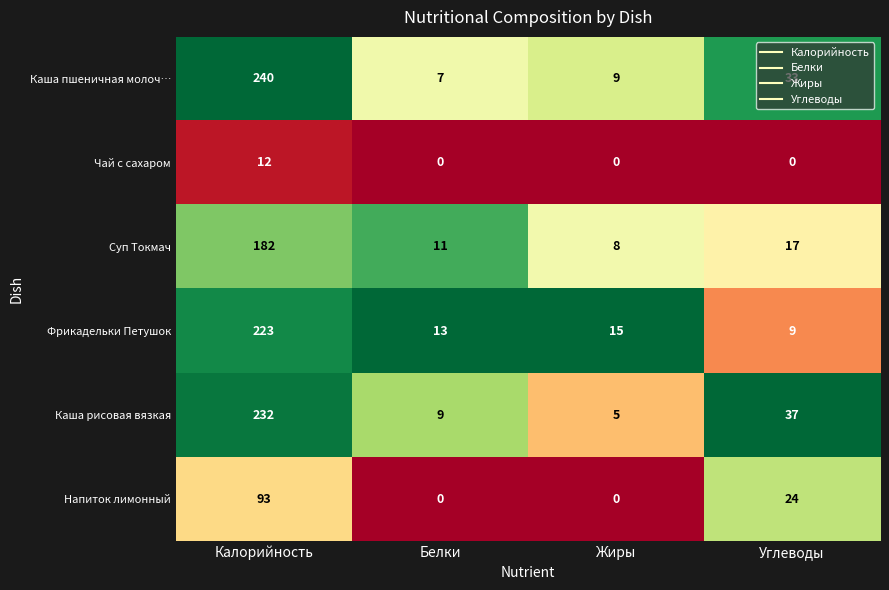

Is it true that Чай с сахаром equals 0 at Жиры?

True